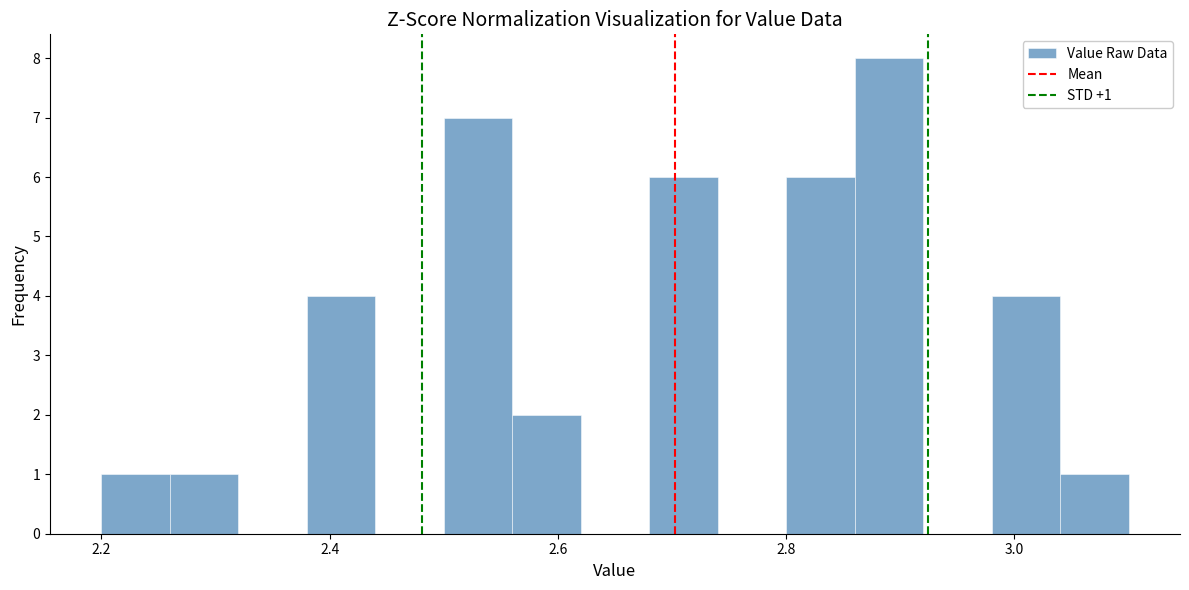

Around what value on the x-axis is the tallest bar? Give the approximate position of its centre, as read against the axis.

2.90